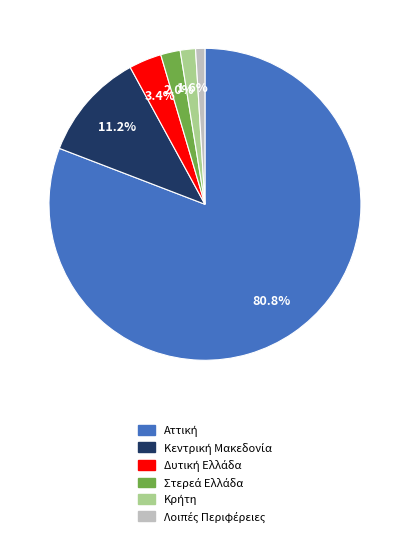

Is there a majority slice in this chart?

Yes